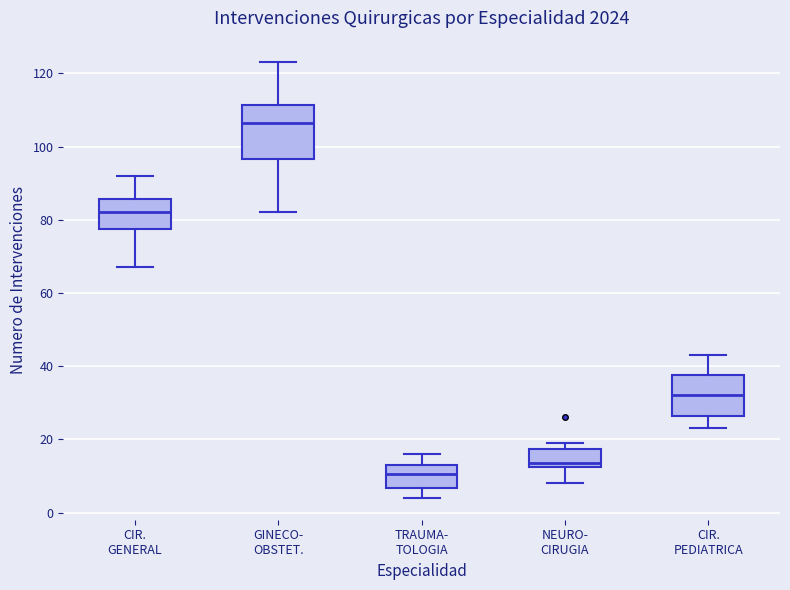

Reading left to right, transcribe this box plot: for each box, give where its median line is, the range the box spans, and where its two whiskers end, as read against the y-axis. The values are not printed on the chart, so give them approximately, as read against the axis.

CIR. GENERAL: median 82, box 78 to 86, whiskers 68 to 92
GINECO- OBSTET.: median 106, box 96 to 112, whiskers 82 to 124
TRAUMA- TOLOGIA: median 10, box 6 to 14, whiskers 4 to 16
NEURO- CIRUGIA: median 14, box 12 to 18, whiskers 8 to 20
CIR. PEDIATRICA: median 32, box 26 to 38, whiskers 24 to 44